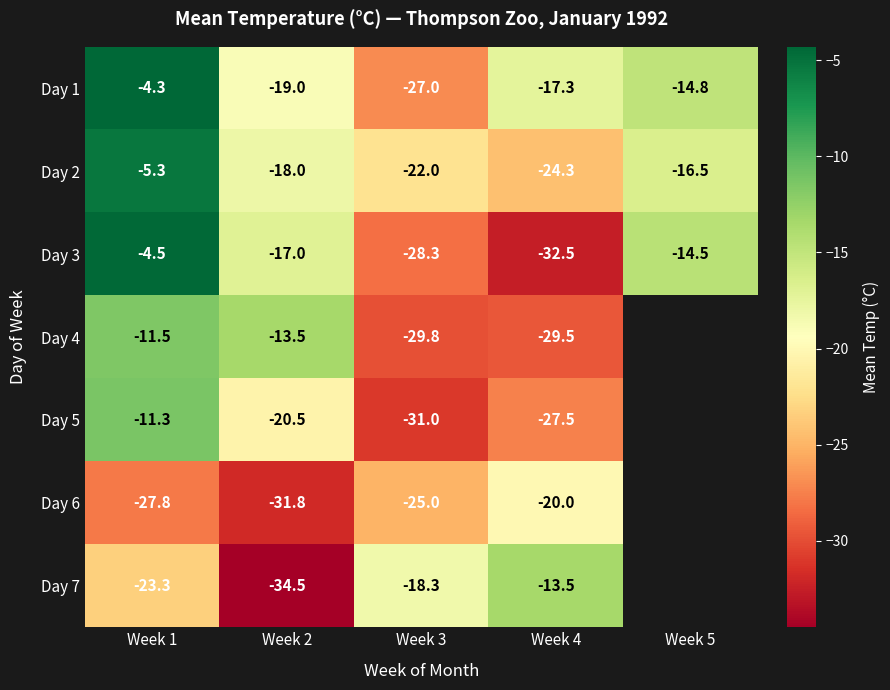

Where is Day 1 nearest to the value -15?

Week 5